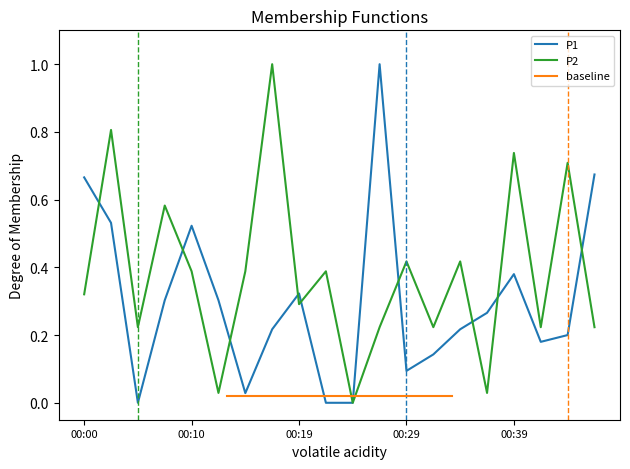

What is the total value across all series at 00:14?

0.4